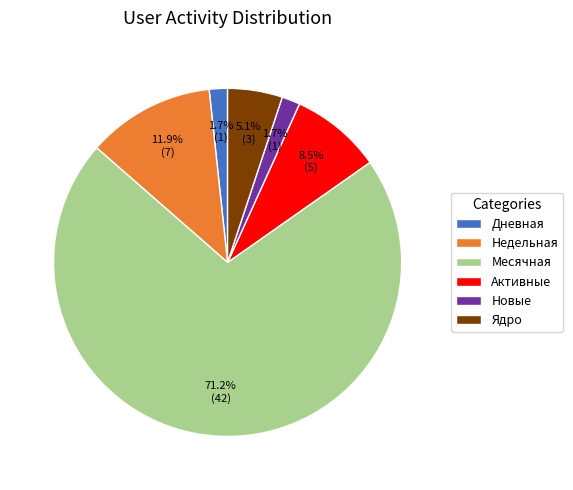

To the nearest percent, what is the combined percentage of Дневная and Ядро?

7%